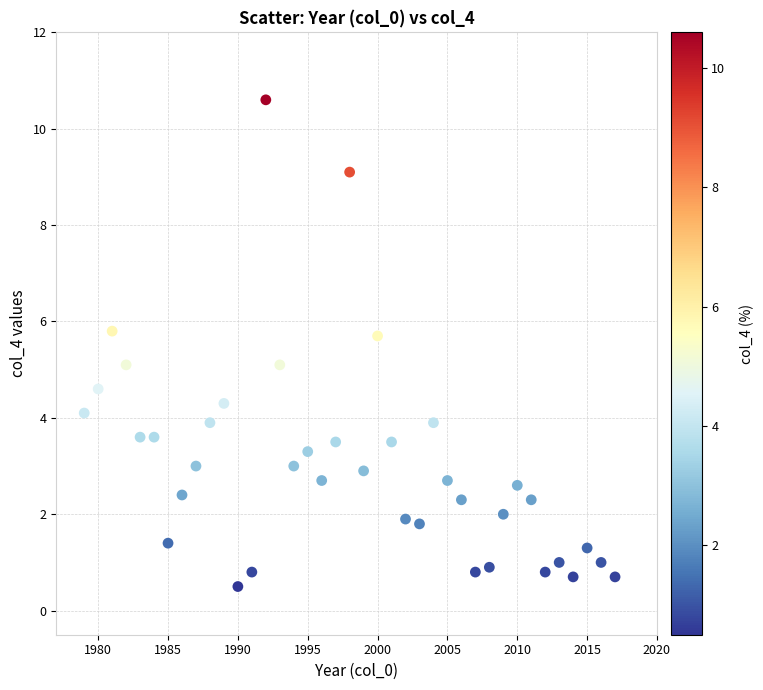

What is the range of Y values (max minus min)?

10.1